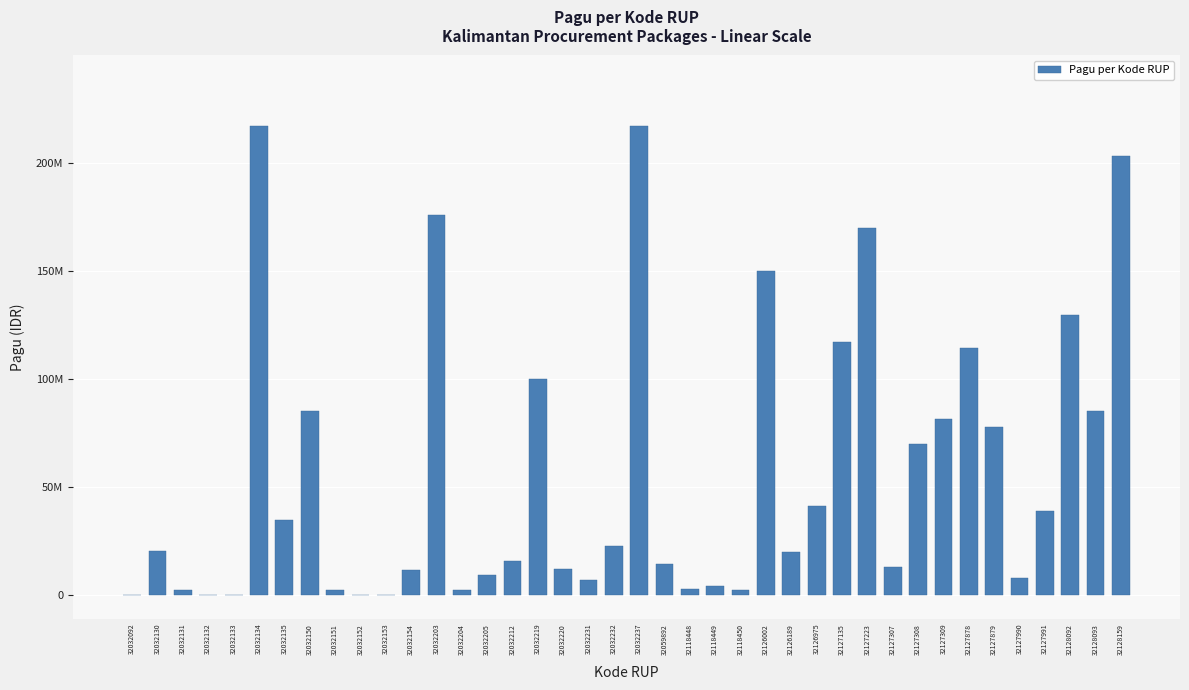

Count the number of values greater than 20650000.

19